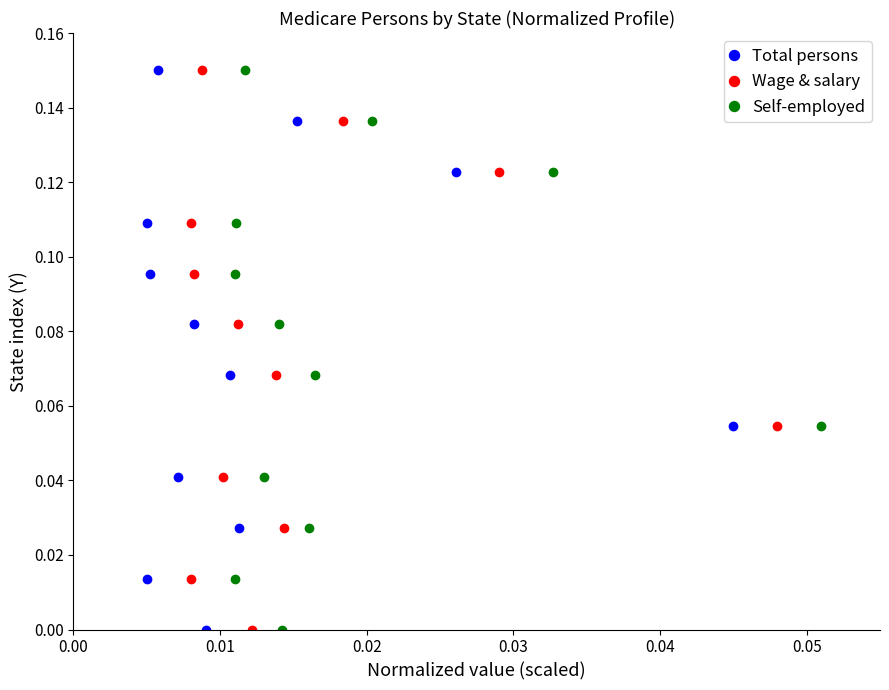

How many lines are shown in the chart?

3